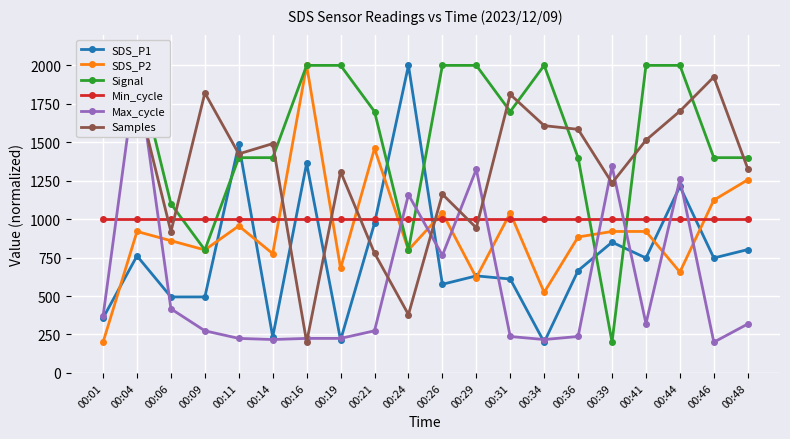

What is the total value across all series at 00:16?

6788.2